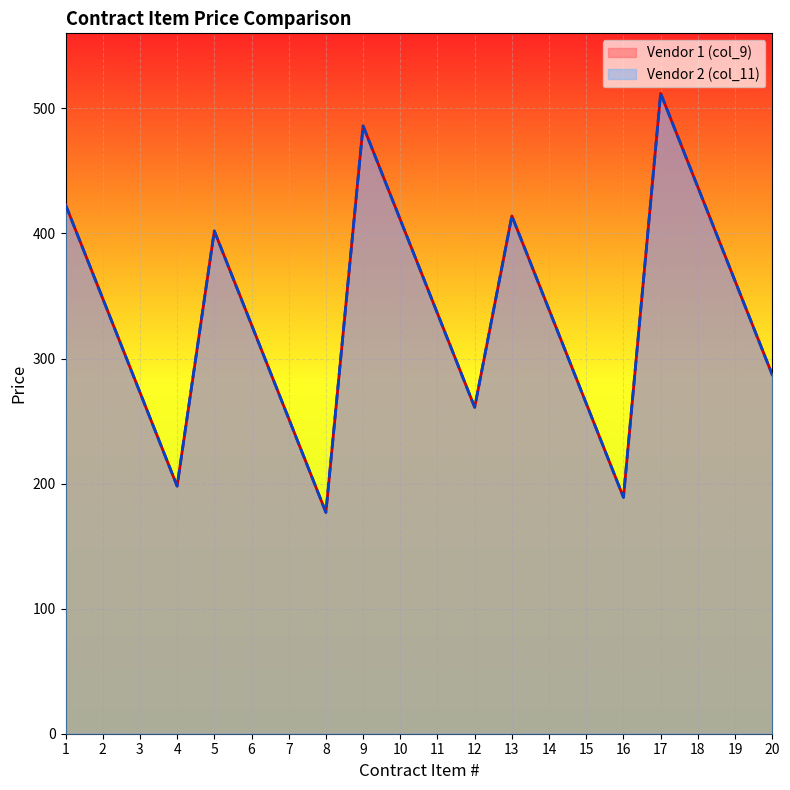

What is the sum of all Vendor 1 (col_9) values?

6698